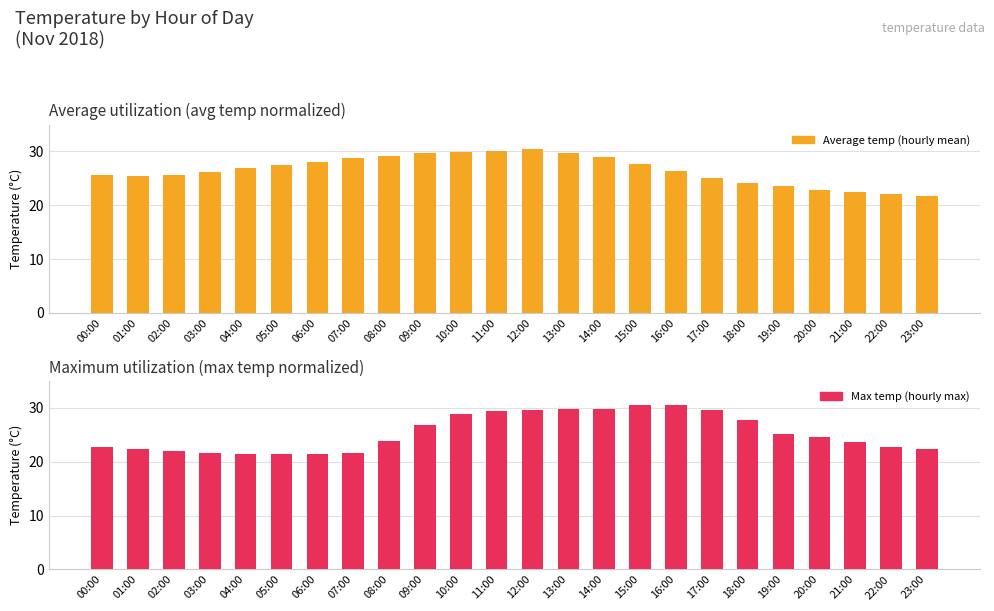

What is the maximum value shown in the chart?

30.6